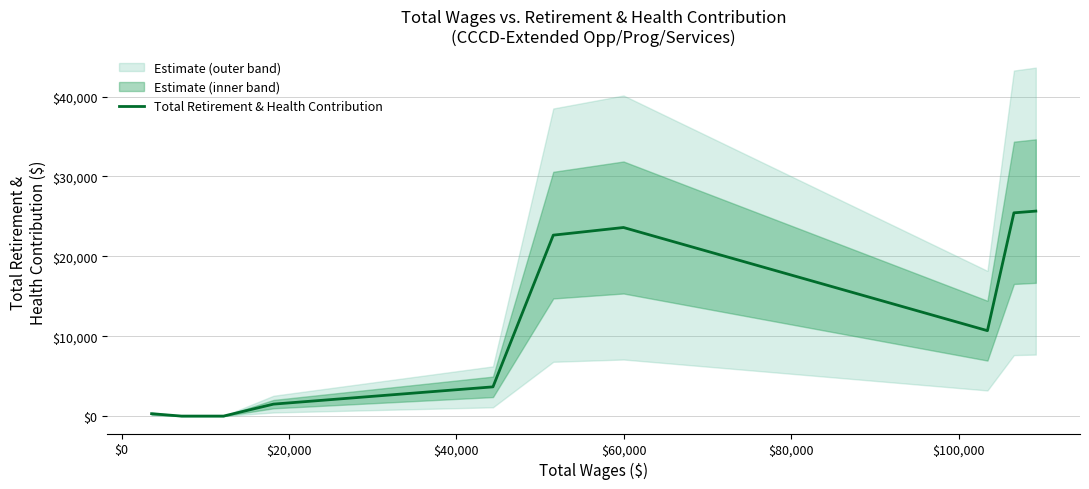

What is the value of the 20th point from the left?

25666